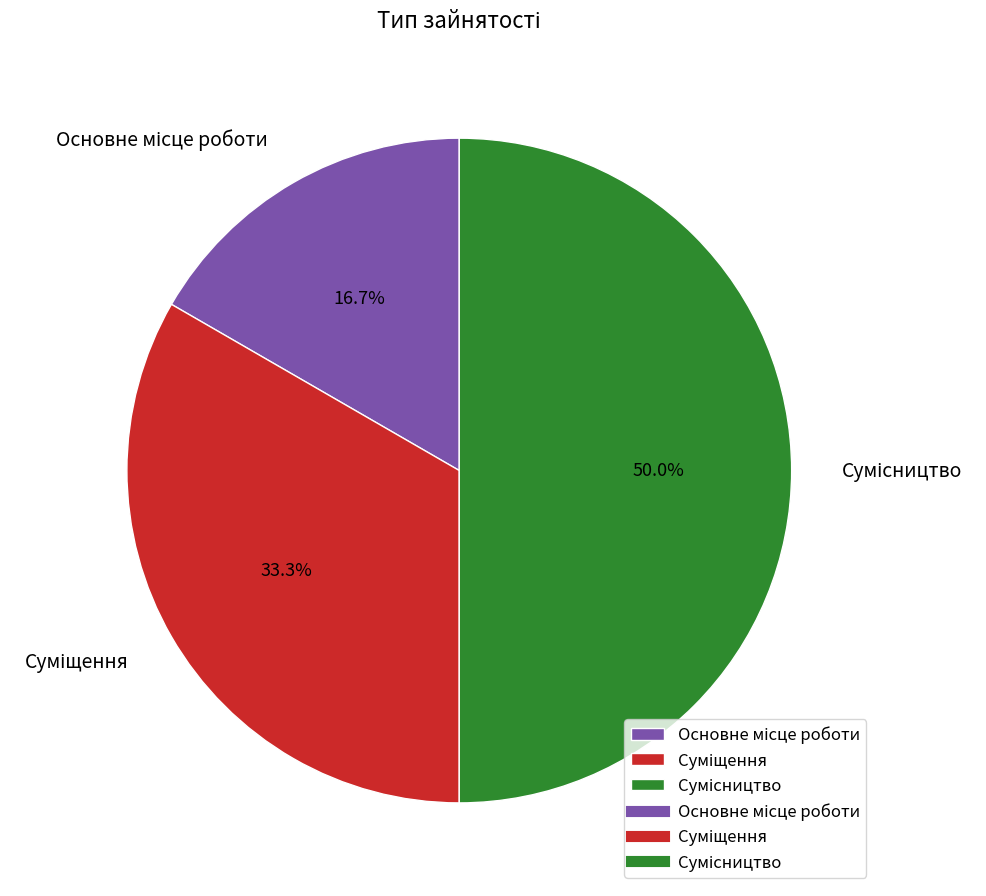

Which category has the biggest portion of the pie?

Сумісництво